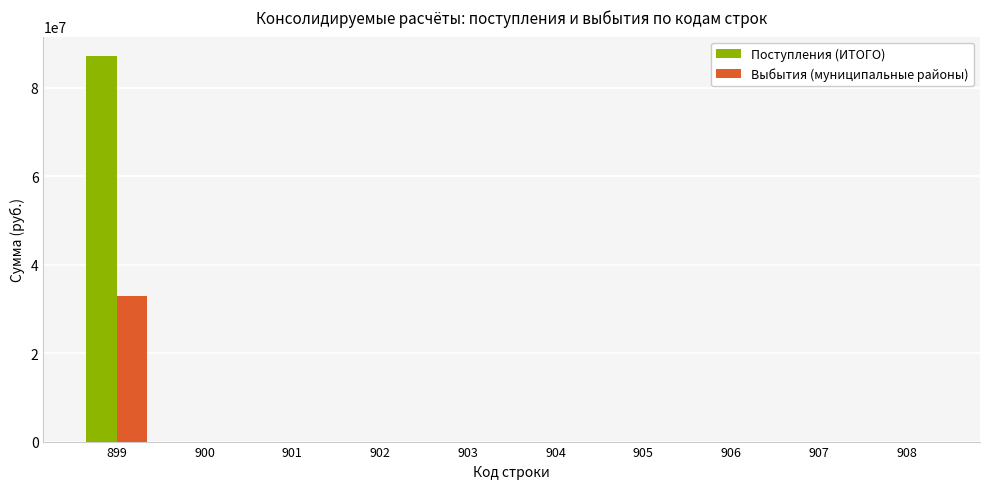

Reading right to left, list all the values displayed in this chart.

Поступления (ИТОГО): 0.0	0.0	0.0	0.0	0.0	0.0	0.0	0.0	0.0	87191073.2
Выбытия (муниципальные районы): 0.0	0.0	0.0	0.0	0.0	0.0	0.0	0.0	0.0	32821425.0